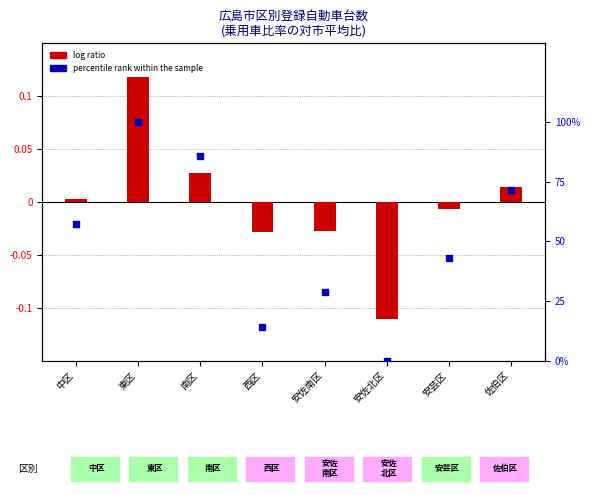

What is the total value across all series at 安佐北区?

-0.1